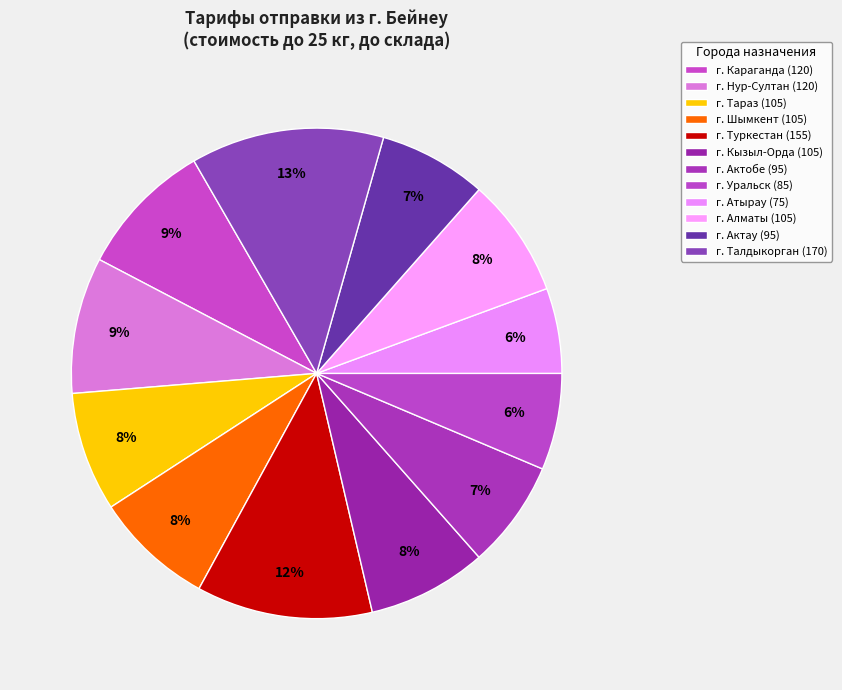

Count the number of slices in the pie.

12